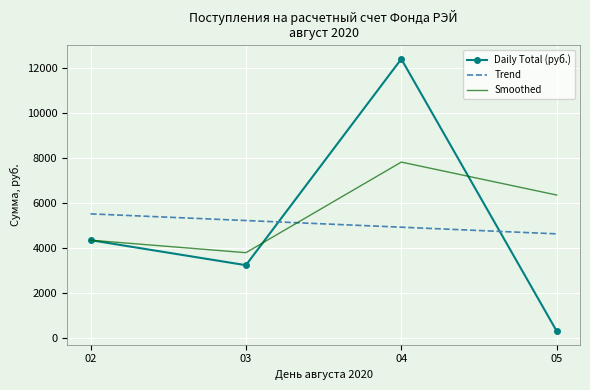

Which label corresponds to the smallest value in the chart?

05